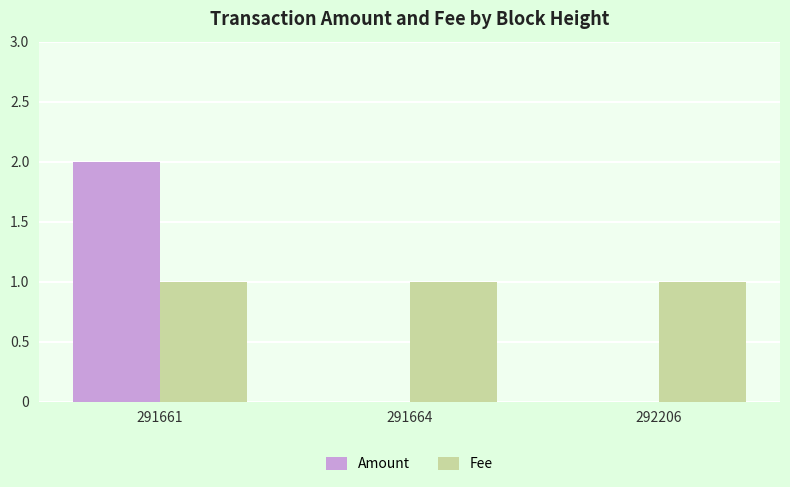

Which label corresponds to the largest value in the chart?

291661